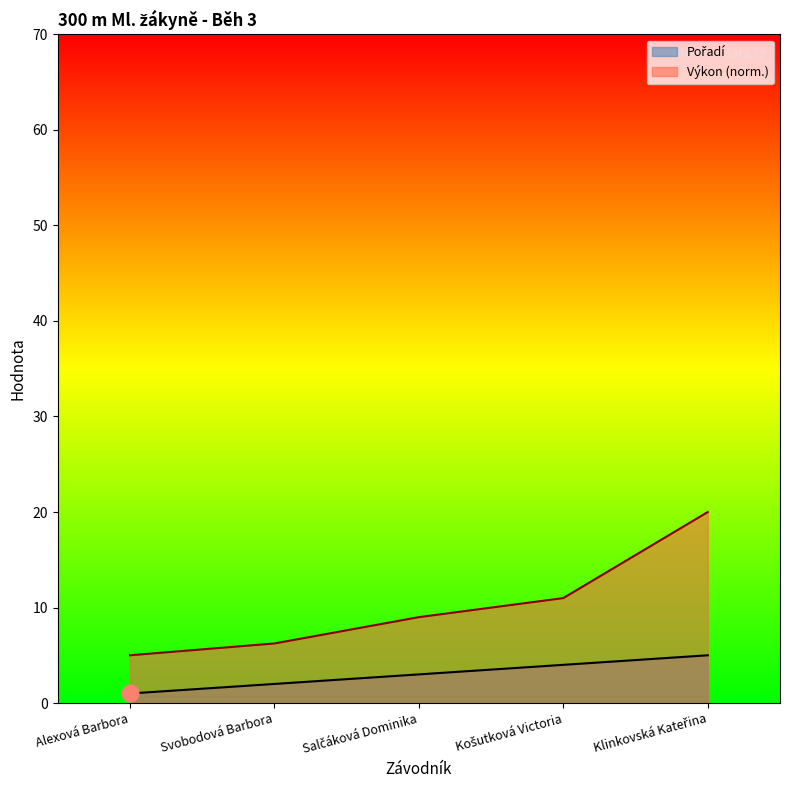

Rank the series by their average value, from lowest to highest.

Pořadí, Výkon